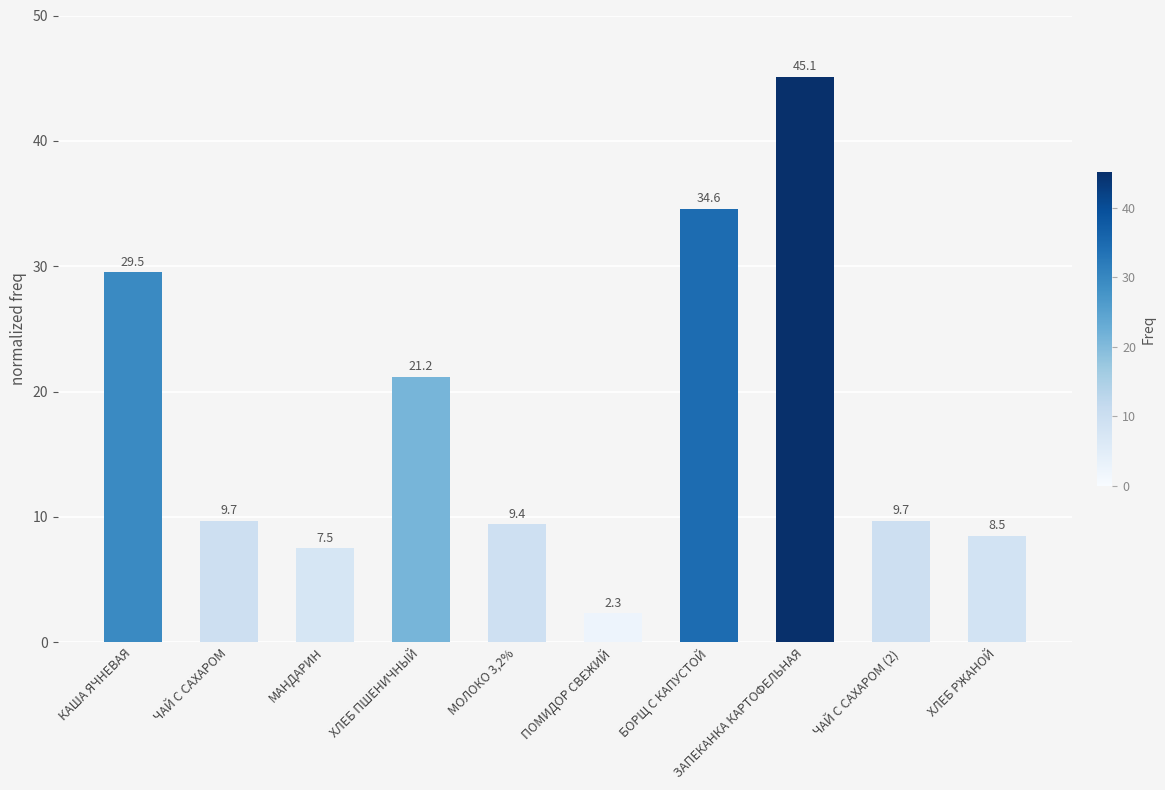

Count the number of values greater than 9.

7